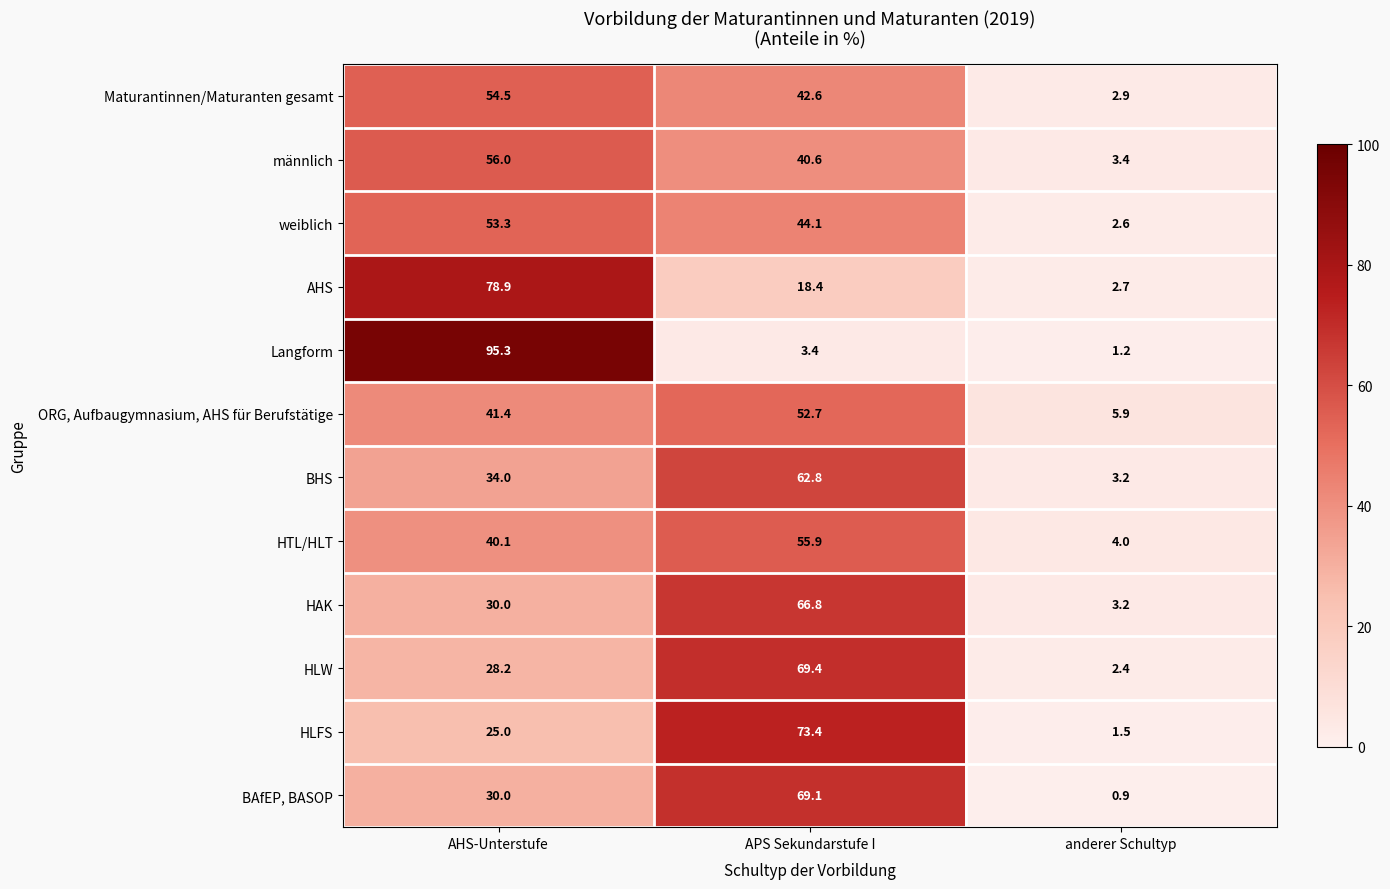

What is the greatest value displayed?

95.3